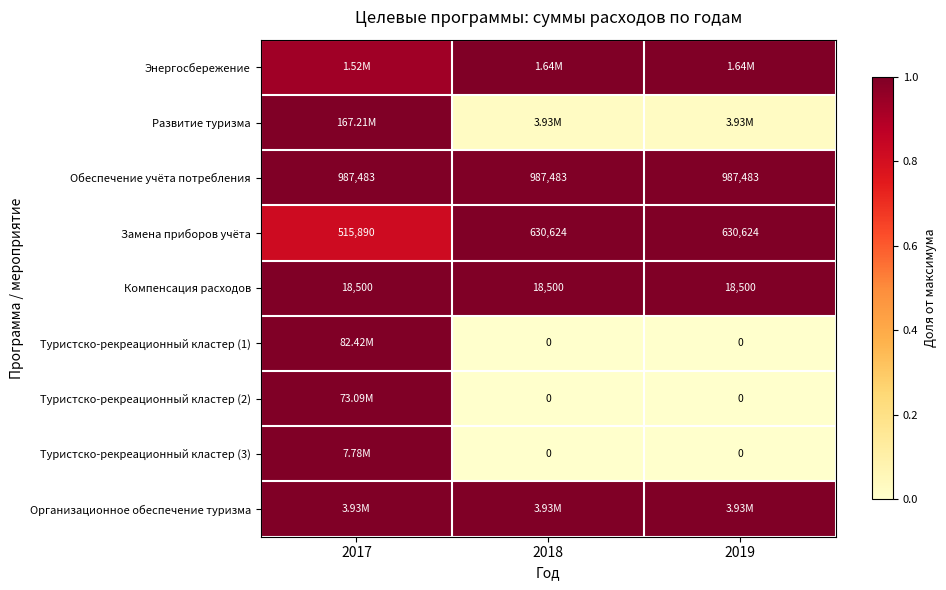

Is the value of Энергосбережение at 2019 greater than the value of Туристско-рекреационный кластер (3) at 2019?

Yes